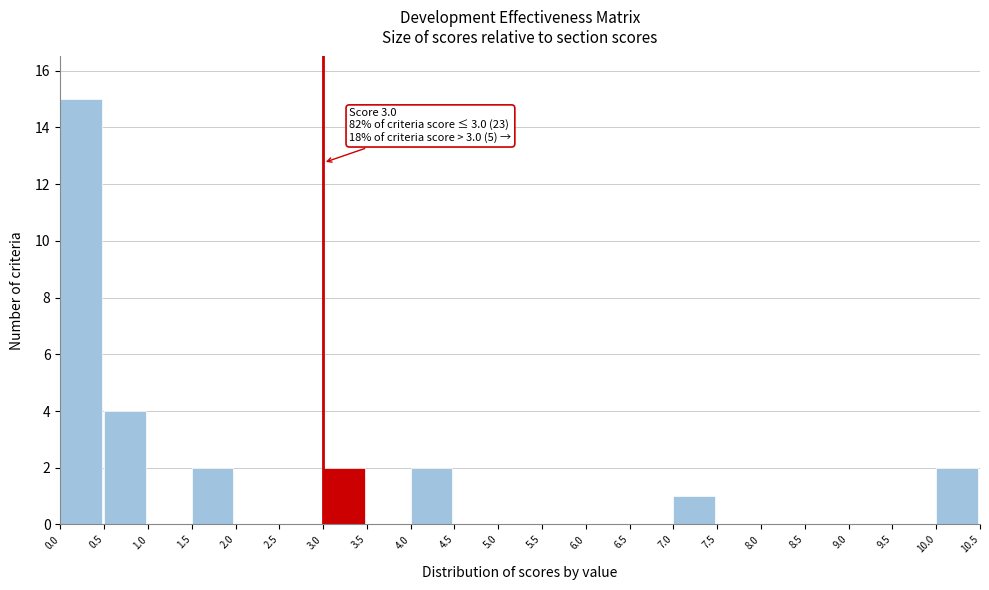

Over which range of the x-axis is the bar tallest?

0.0 to 0.5